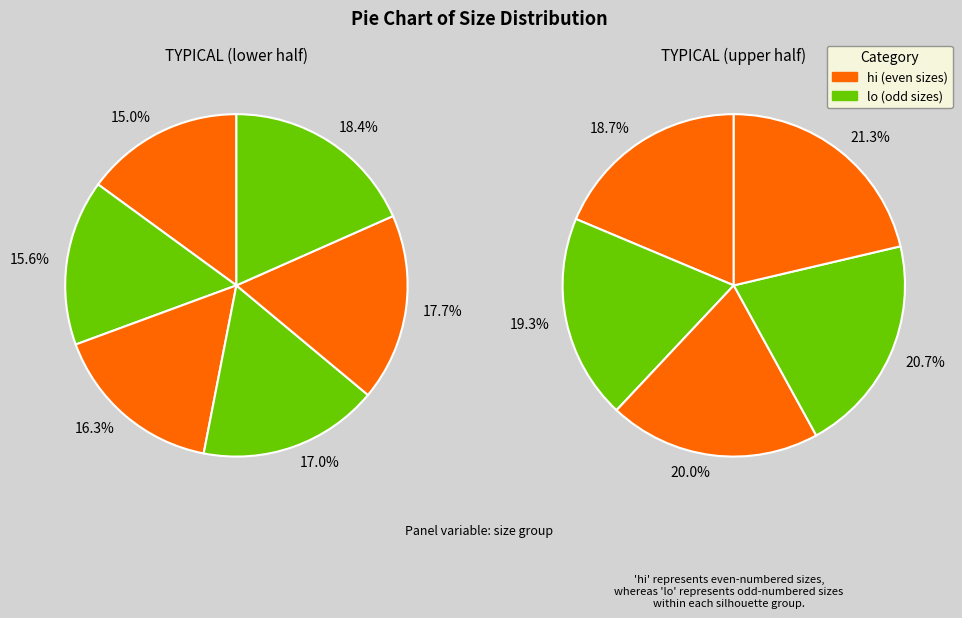

Is there any slice that represents more than half of the pie?

No